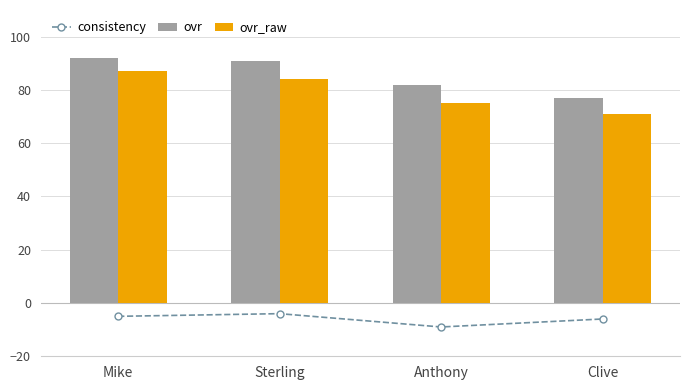

Reading right to left, list all the values displayed in this chart.

consistency: Clive=-6	Anthony=-9	Sterling=-4	Mike=-5
ovr: Clive=77	Anthony=82	Sterling=91	Mike=92
ovr_raw: Clive=71	Anthony=75	Sterling=84	Mike=87